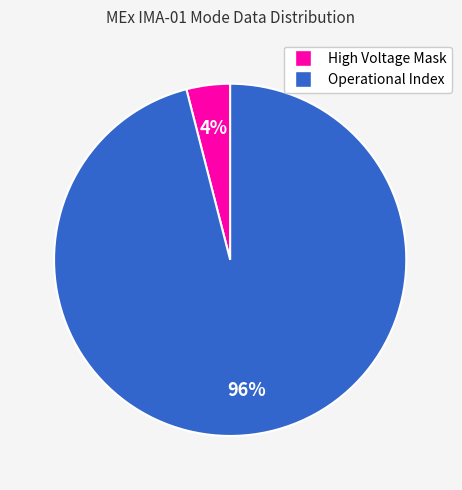

Is Operational Index the majority of the pie?

Yes